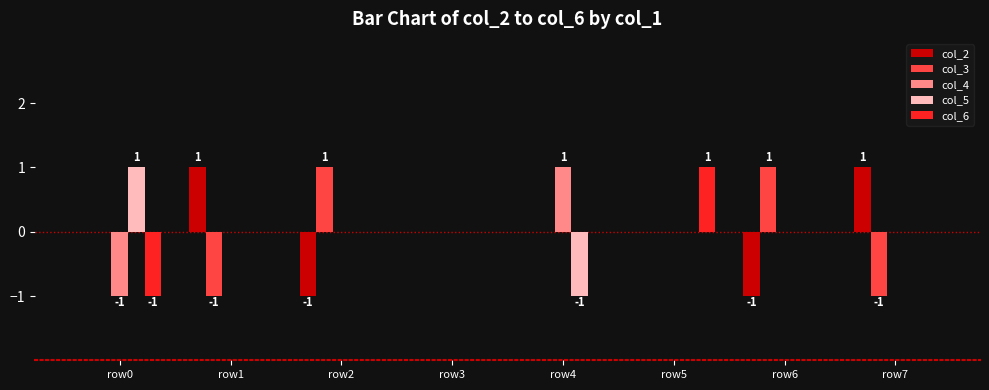

At which category is the sum across all series the highest?

row5